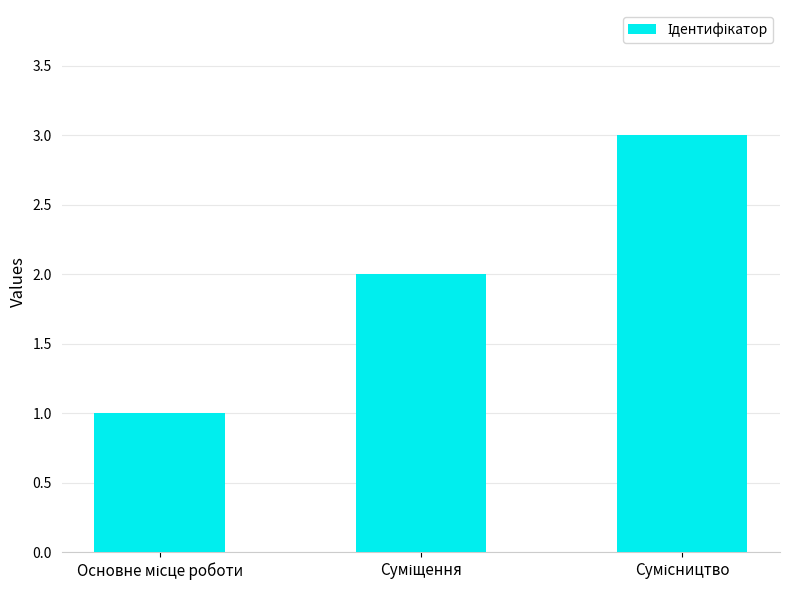

What is the maximum value shown in the chart?

3